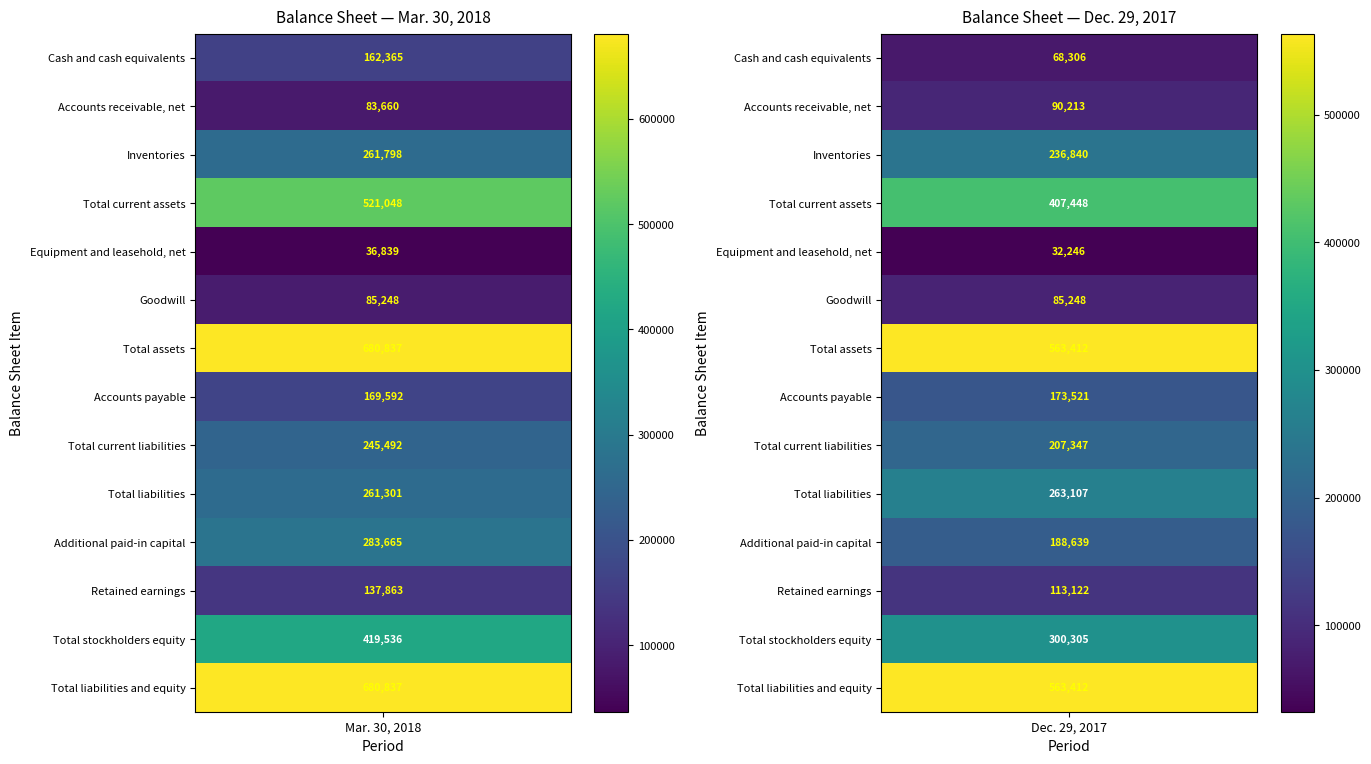

Reading left to right, list all the values displayed in this chart.

Cash and cash equivalents: 162365	68306
Accounts receivable, net: 83660	90213
Inventories: 261798	236840
Total current assets: 521048	407448
Equipment and leasehold, net: 36839	32246
Goodwill: 85248	85248
Total assets: 680837	563412
Accounts payable: 169592	173521
Total current liabilities: 245492	207347
Total liabilities: 261301	263107
Additional paid-in capital: 283665	188639
Retained earnings: 137863	113122
Total stockholders equity: 419536	300305
Total liabilities and equity: 680837	563412